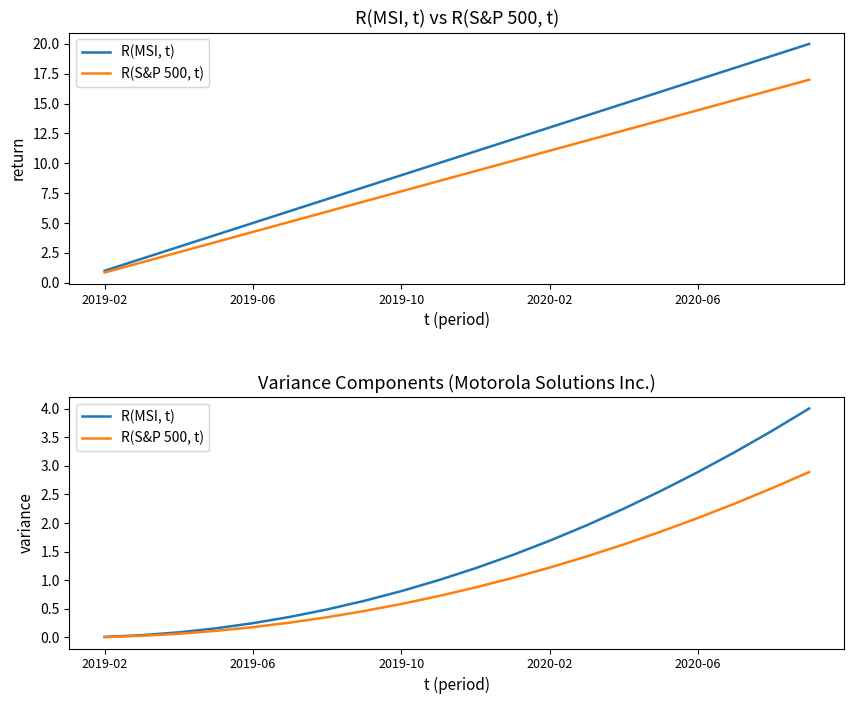

Does the chart have visible grid lines?

No